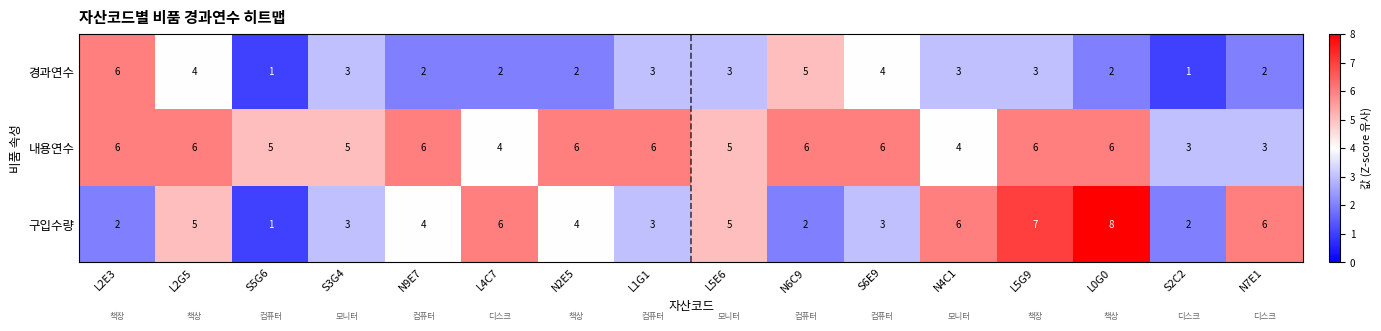

Between N9E7 and S2C2, which series saw the biggest shift?

내용연수